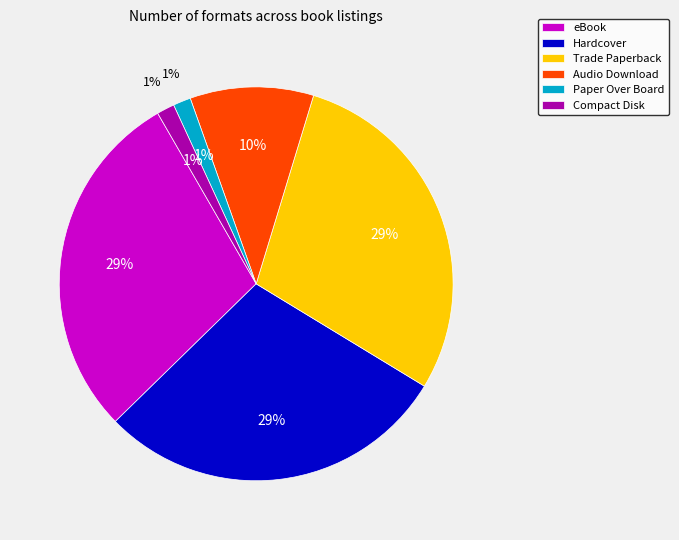

Rank the categories by value from lowest to highest.

Paper Over Board, Compact Disk, Audio Download, eBook, Hardcover, Trade Paperback